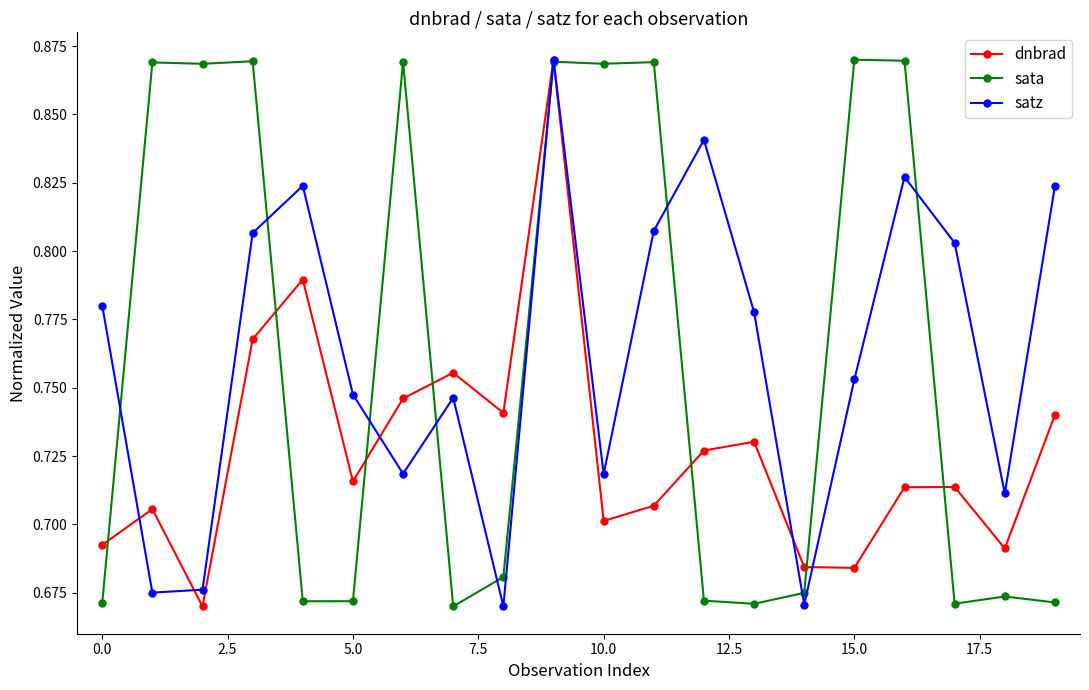

True or false: satz has more than 1 interior local peaks.

True